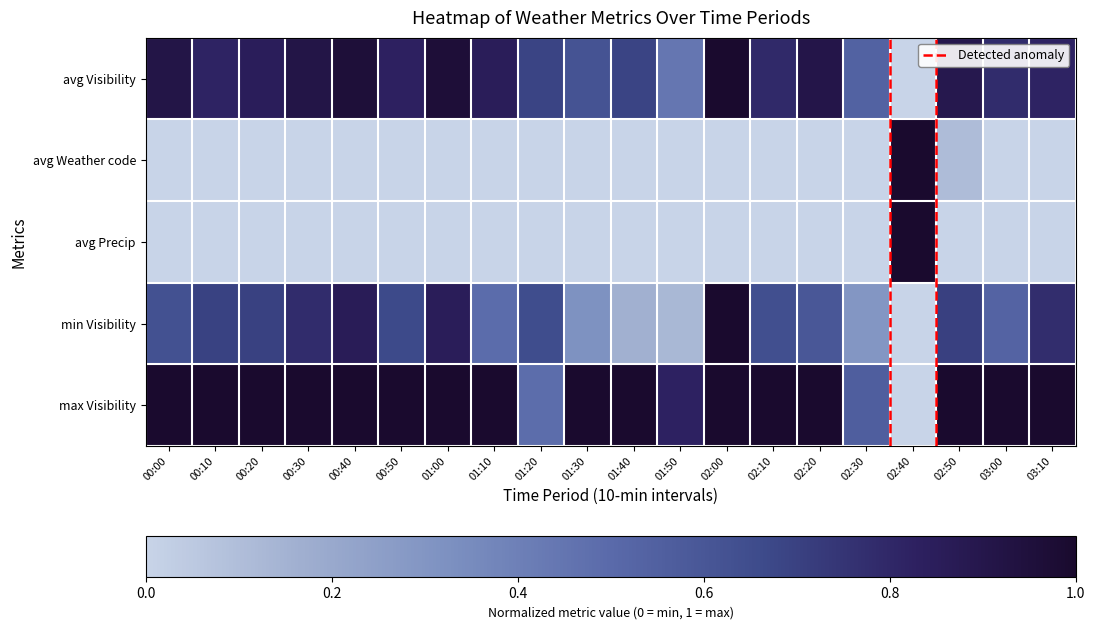

Reading right to left, transcribe all the data shown in this chart.

avg Visibility: 03:10=0.8	03:00=0.8	02:50=0.9	02:40=0.0	02:30=0.5	02:20=0.9	02:10=0.8	02:00=1.0	01:50=0.4	01:40=0.7	01:30=0.6	01:20=0.7	01:10=0.9	01:00=1.0	00:50=0.8	00:40=1.0	00:30=0.9	00:20=0.8	00:10=0.8	00:00=0.9
avg Weather code: 03:10=0.0	03:00=0.0	02:50=0.1	02:40=1.0	02:30=0.0	02:20=0.0	02:10=0.0	02:00=0.0	01:50=0.0	01:40=0.0	01:30=0.0	01:20=0.0	01:10=0.0	01:00=0.0	00:50=0.0	00:40=0.0	00:30=0.0	00:20=0.0	00:10=0.0	00:00=0.0
avg Precip: 03:10=0.0	03:00=0.0	02:50=0.0	02:40=1.0	02:30=0.0	02:20=0.0	02:10=0.0	02:00=0.0	01:50=0.0	01:40=0.0	01:30=0.0	01:20=0.0	01:10=0.0	01:00=0.0	00:50=0.0	00:40=0.0	00:30=0.0	00:20=0.0	00:10=0.0	00:00=0.0
min Visibility: 03:10=0.8	03:00=0.5	02:50=0.7	02:40=0.0	02:30=0.3	02:20=0.6	02:10=0.6	02:00=1.0	01:50=0.1	01:40=0.2	01:30=0.3	01:20=0.7	01:10=0.5	01:00=0.9	00:50=0.7	00:40=0.9	00:30=0.8	00:20=0.7	00:10=0.7	00:00=0.6
max Visibility: 03:10=1.0	03:00=1.0	02:50=1.0	02:40=0.0	02:30=0.6	02:20=1.0	02:10=1.0	02:00=1.0	01:50=0.8	01:40=1.0	01:30=1.0	01:20=0.5	01:10=1.0	01:00=1.0	00:50=1.0	00:40=1.0	00:30=1.0	00:20=1.0	00:10=1.0	00:00=1.0